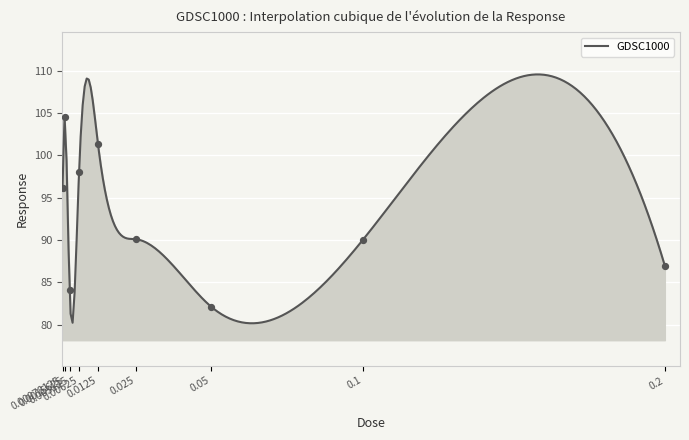

Between 0.00078125 and 0.025, which is larger?

0.00078125